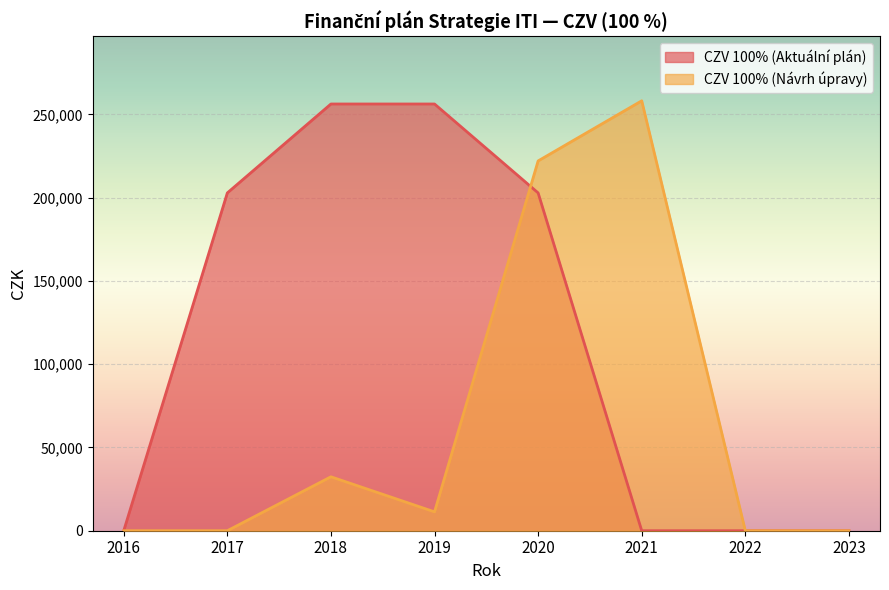

How many interior local peaks does the CZV 100% (Návrh úpravy) series have?

2